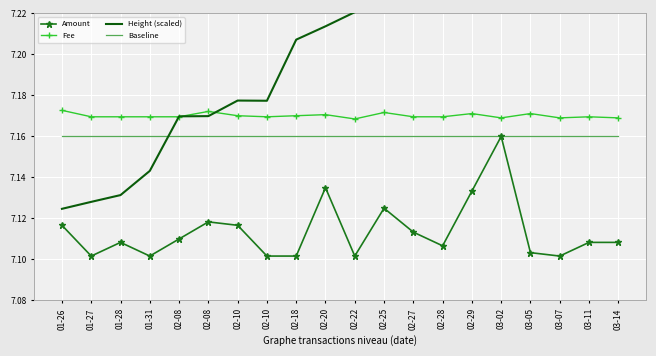

Which series ends up on top after the final intersection of Baseline and Height (scaled)?

Height (scaled)